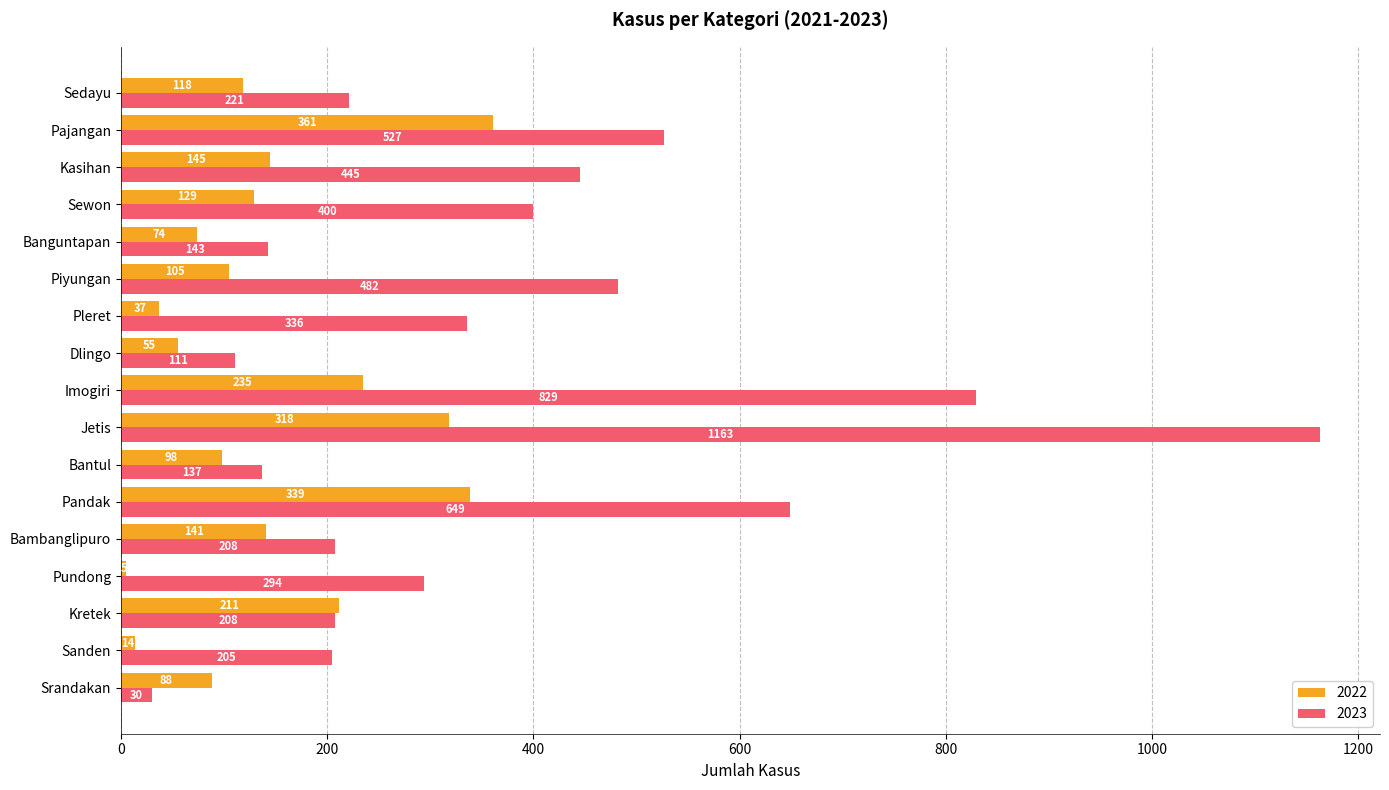

True or false: 2022 has a value of 145 at Kasihan.

True